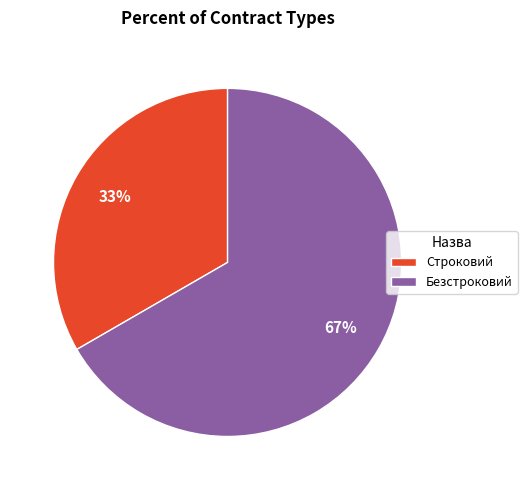

Between Безстроковий and Строковий, which is larger?

Безстроковий